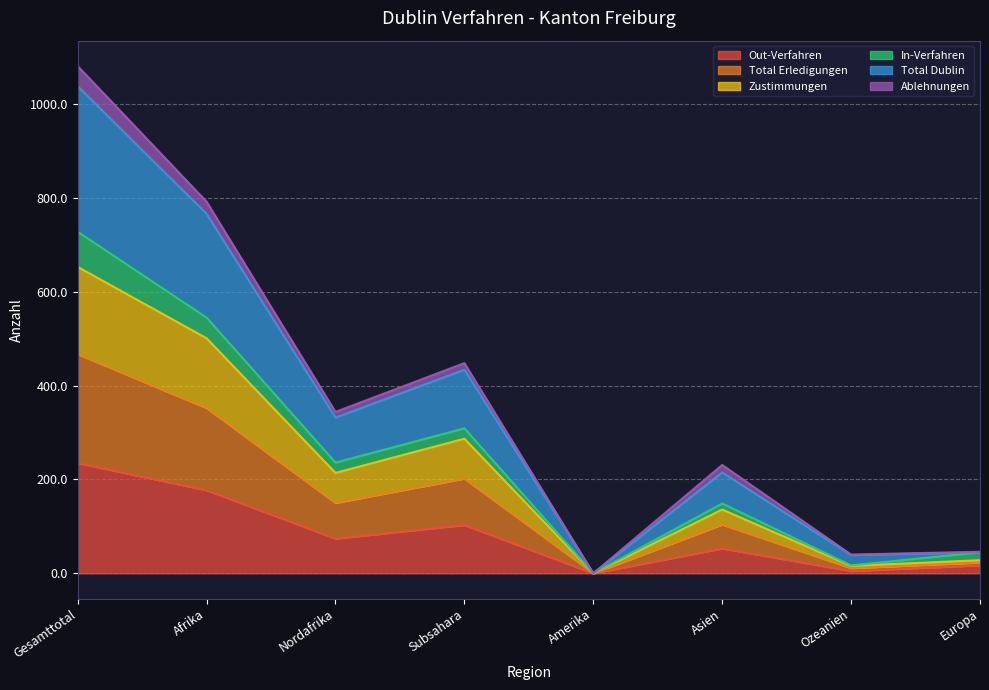

In Out-Verfahren, how many points are higher than both neighbors (excluding endpoints)?

2